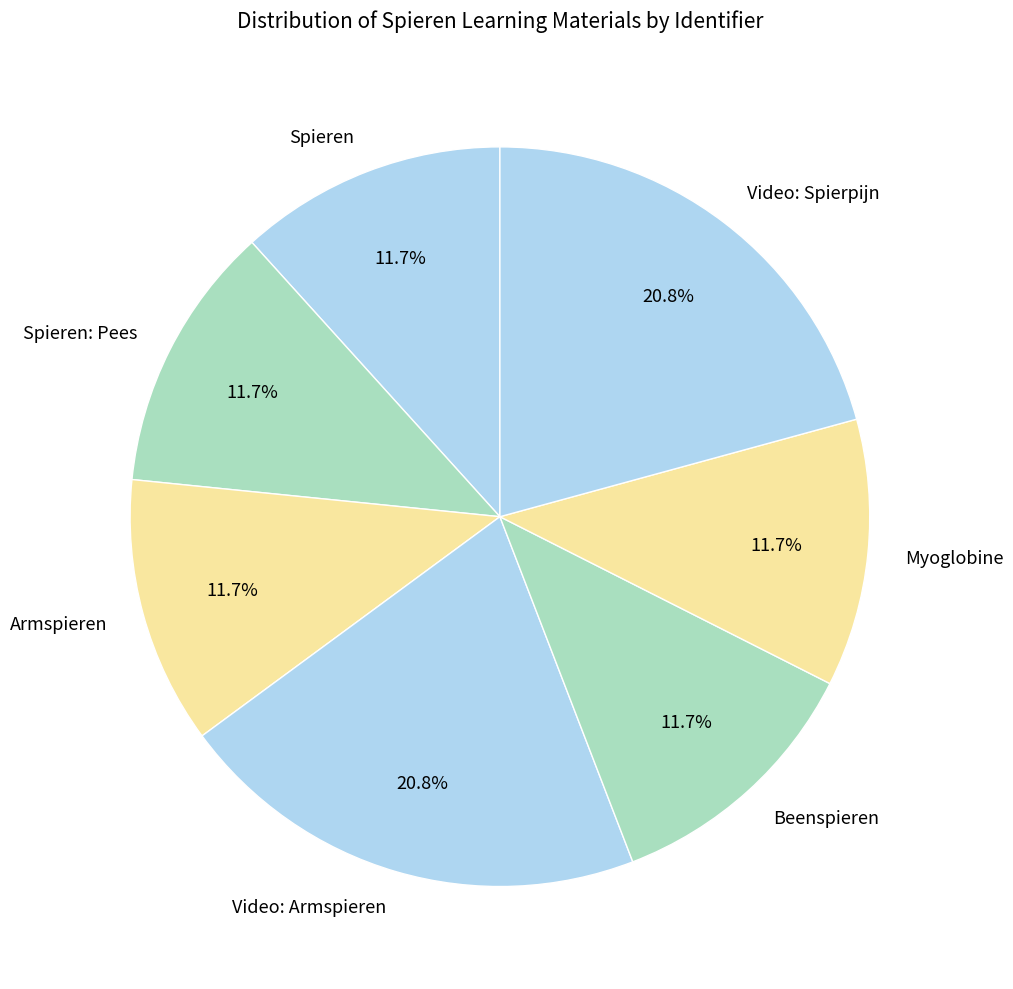

What percentage is the Video: Spierpijn slice, to the nearest percent?

21%